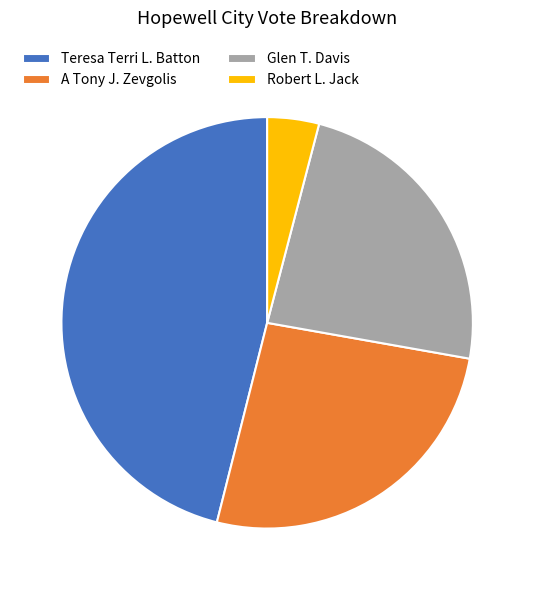

Is the sum of Robert L. Jack and Glen T. Davis greater than half?

No